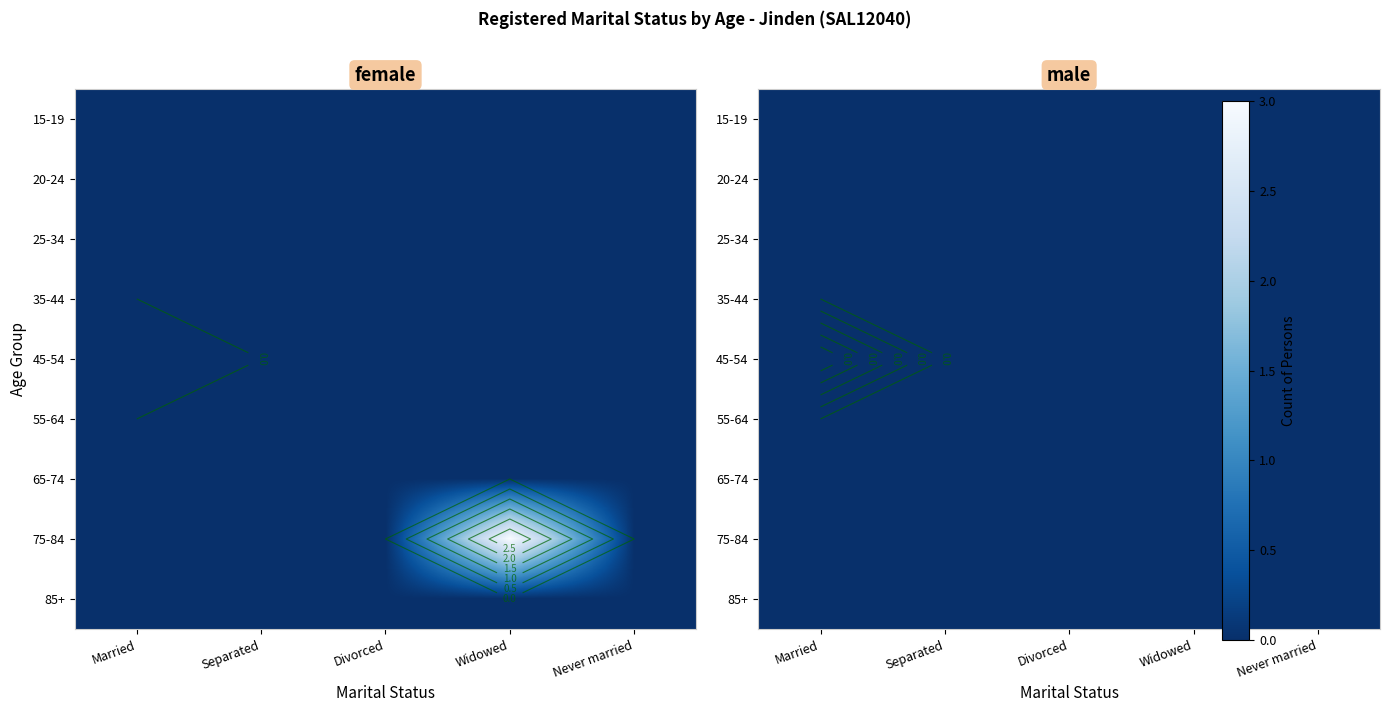

Reading left to right, extract all data points from this chart.

MALES: 0	0	0	0	0	0	0	0	0
FEMALES: 0	0	0	0	0	0	0	3	0
PERSONS: 0	0	0	0	0	0	0	3	0